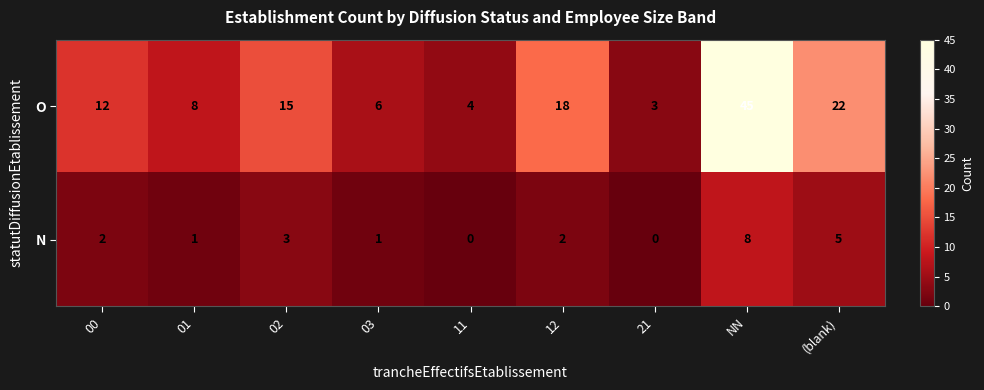

What is the highest value of the N series?

8